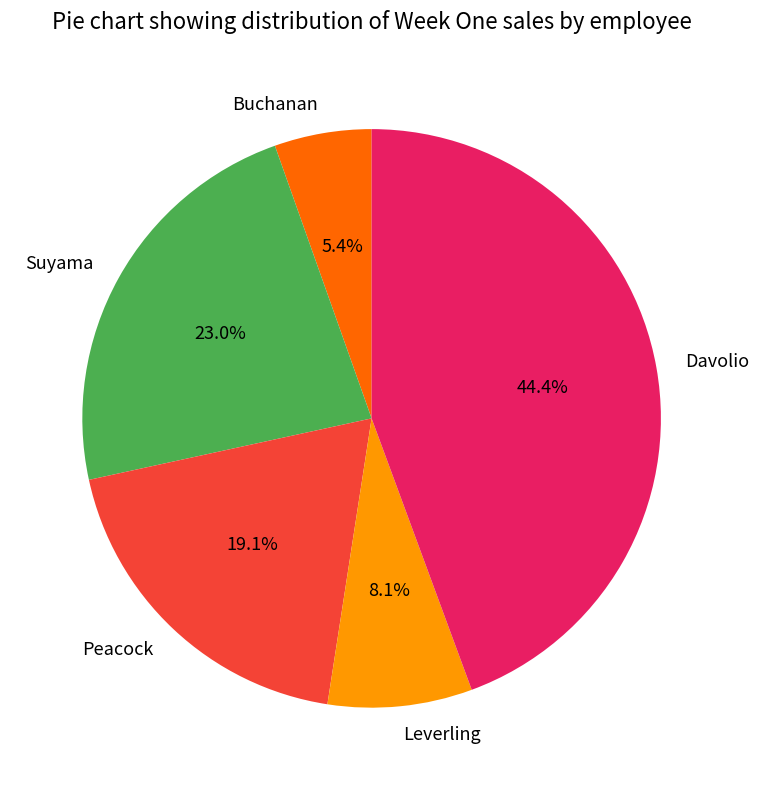

How many slices are in this pie chart?

5